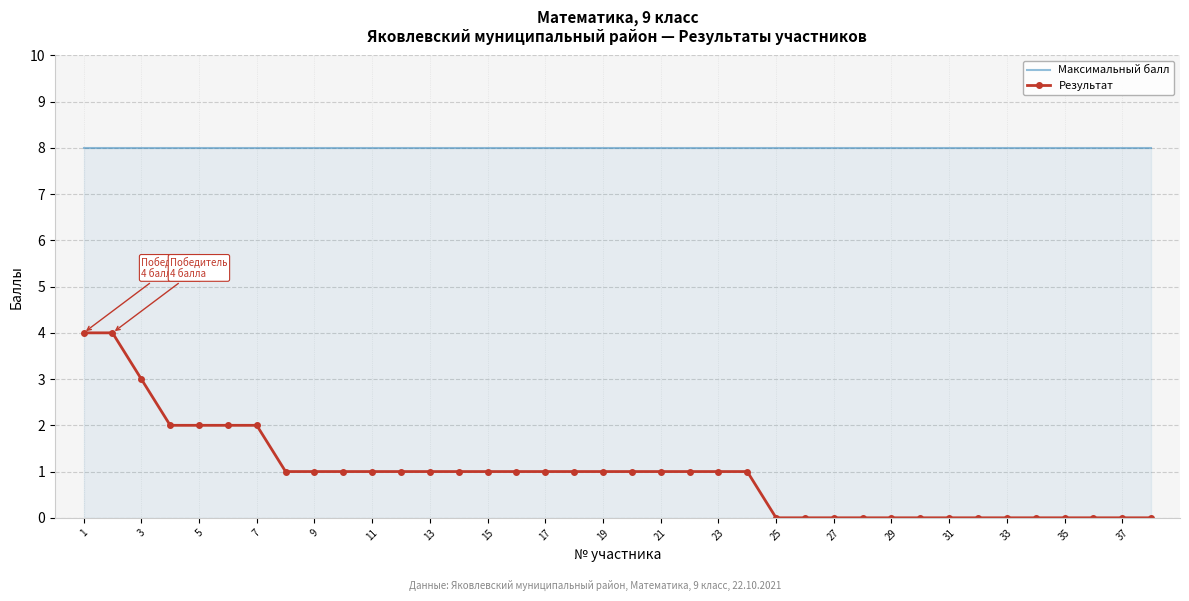

What is the maximum value shown in the chart?

8